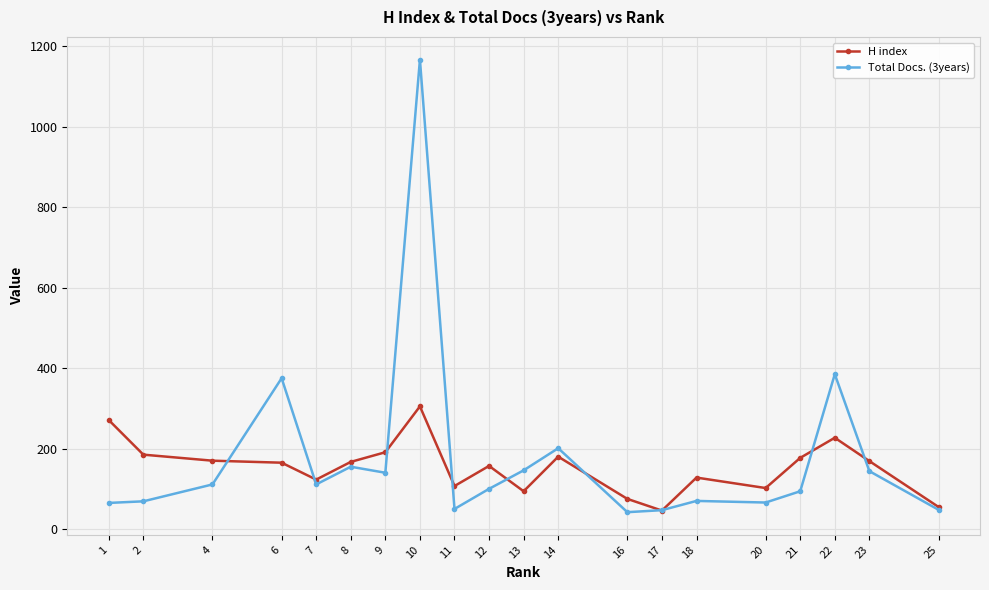

The value of H index at 4 is 66. True or false?

False